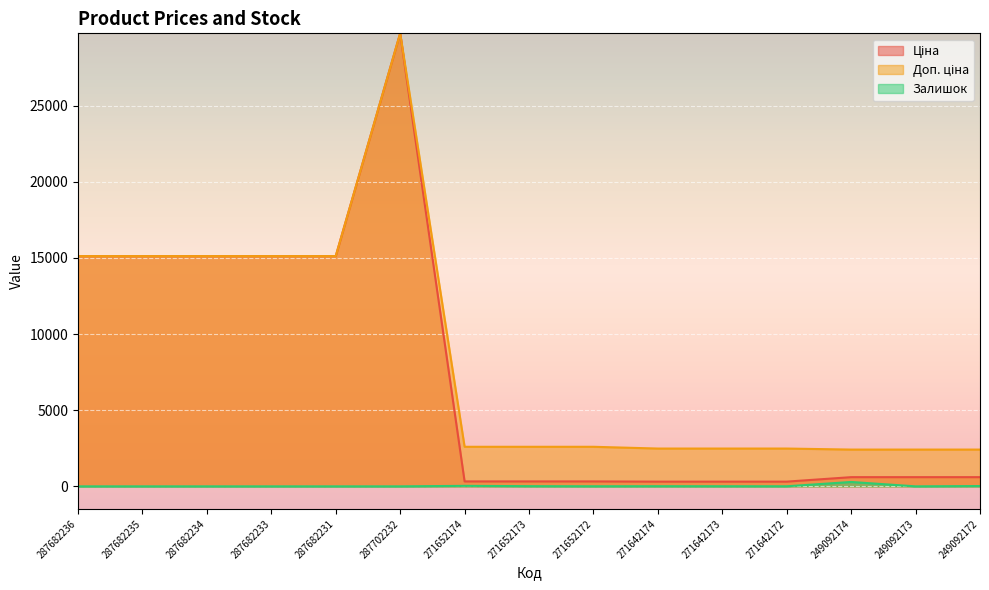

What is the sum of all Залишок values?

380.0